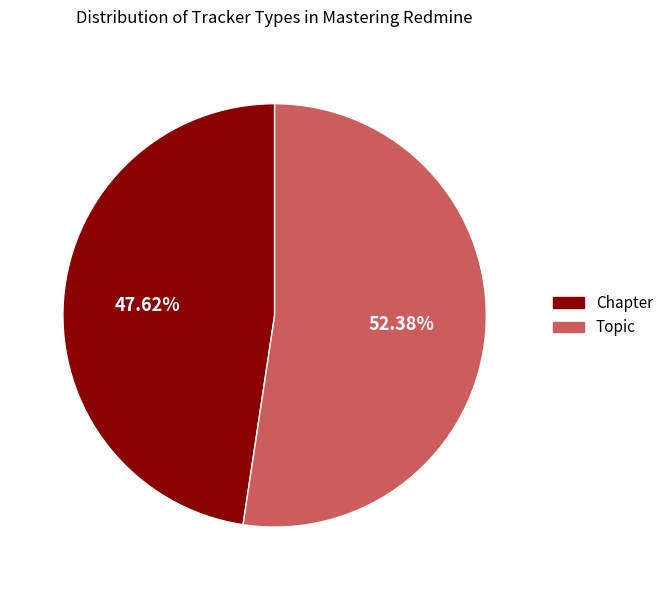

Is there a majority slice in this chart?

Yes